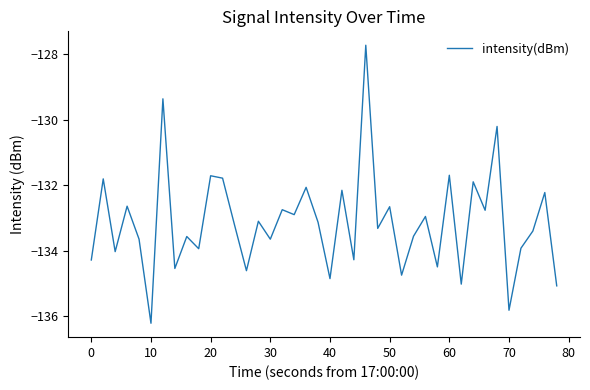

What is the greatest value displayed?

-127.7